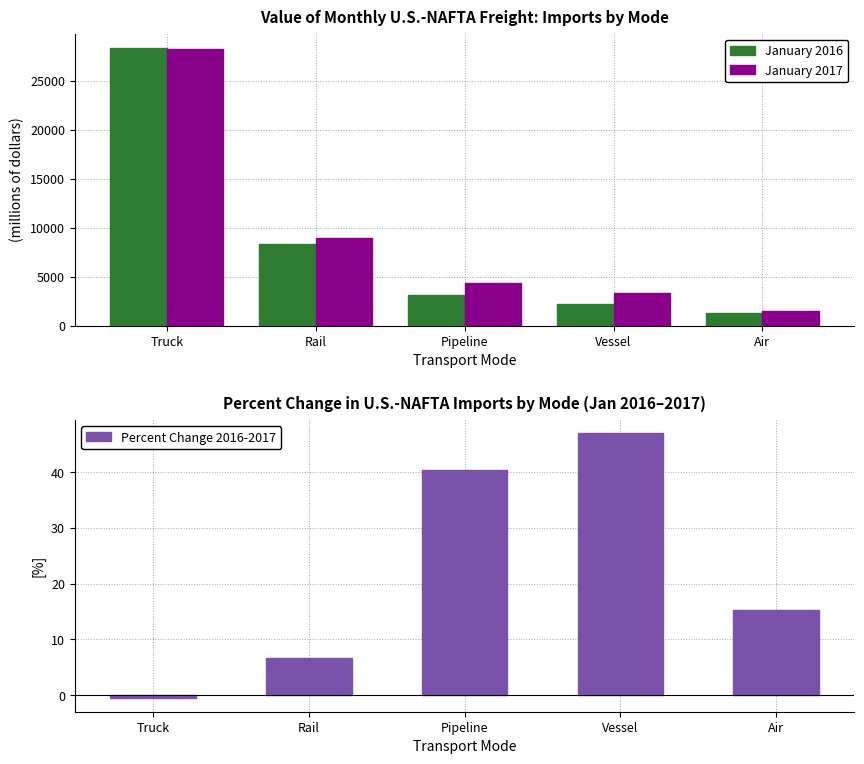

Reading left to right, transcribe all the data shown in this chart.

January 2016: 28387.0	8343.0	3116.0	2239.0	1278.0
January 2017: 28222.0	8899.0	4373.0	3291.0	1474.0
Percent Change 2016-2017: -0.6	6.7	40.3	47.0	15.3